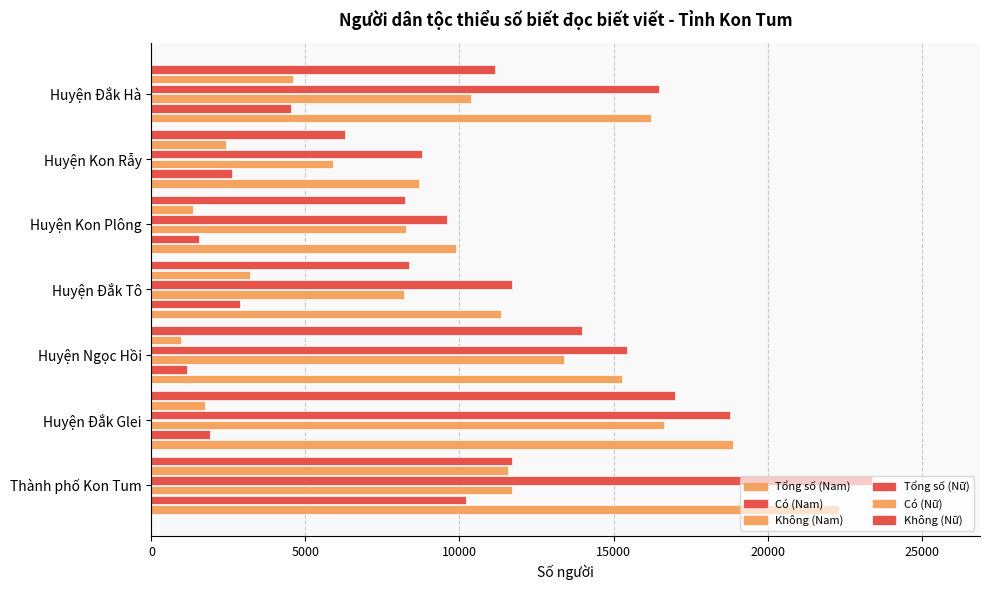

At how many categories does at least one series exceed 20894?

1